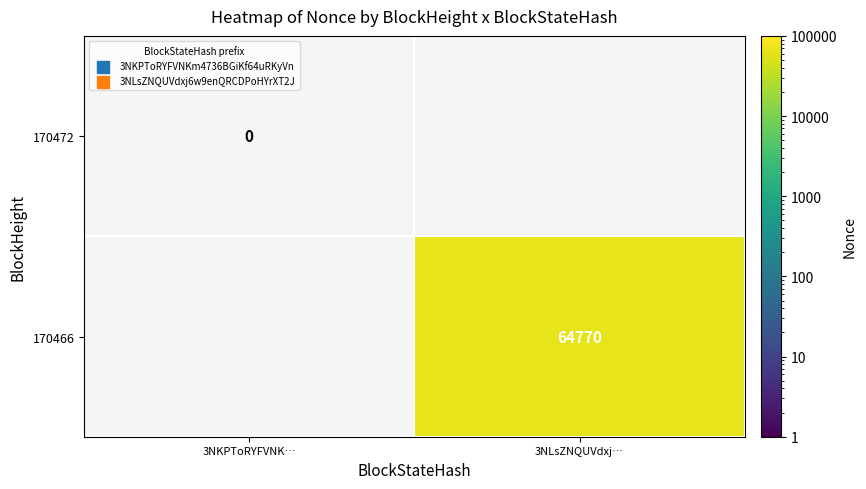

Which category has the lowest value in the 170466 series?

3NKPToRYFVNK…